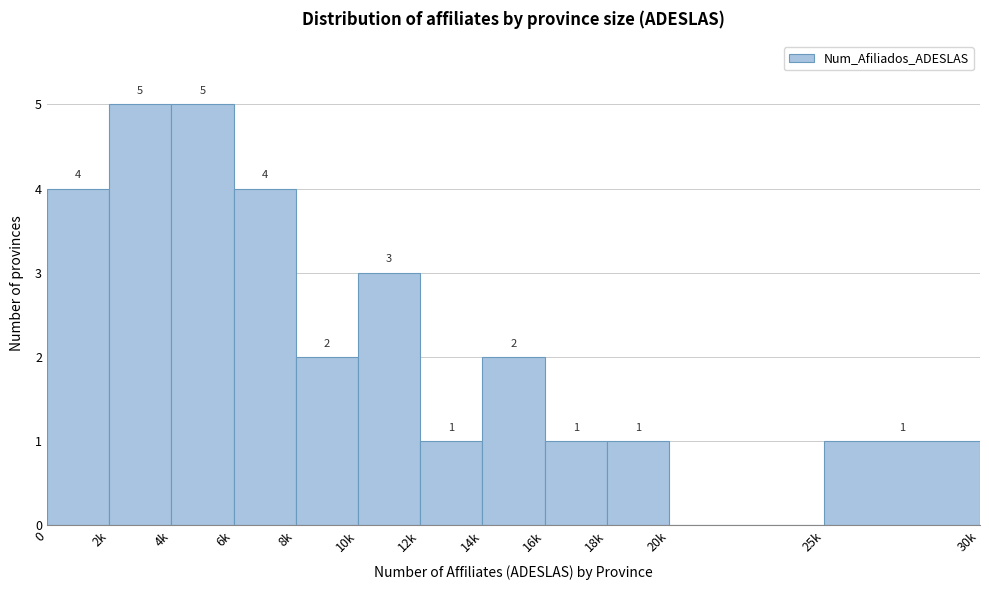

Reading left to right, extract all data points from this chart.

0=4	2k=5	4k=5	6k=4	8k=2	10k=3	12k=1	14k=2	16k=1	18k=1	20k=0	25k=1